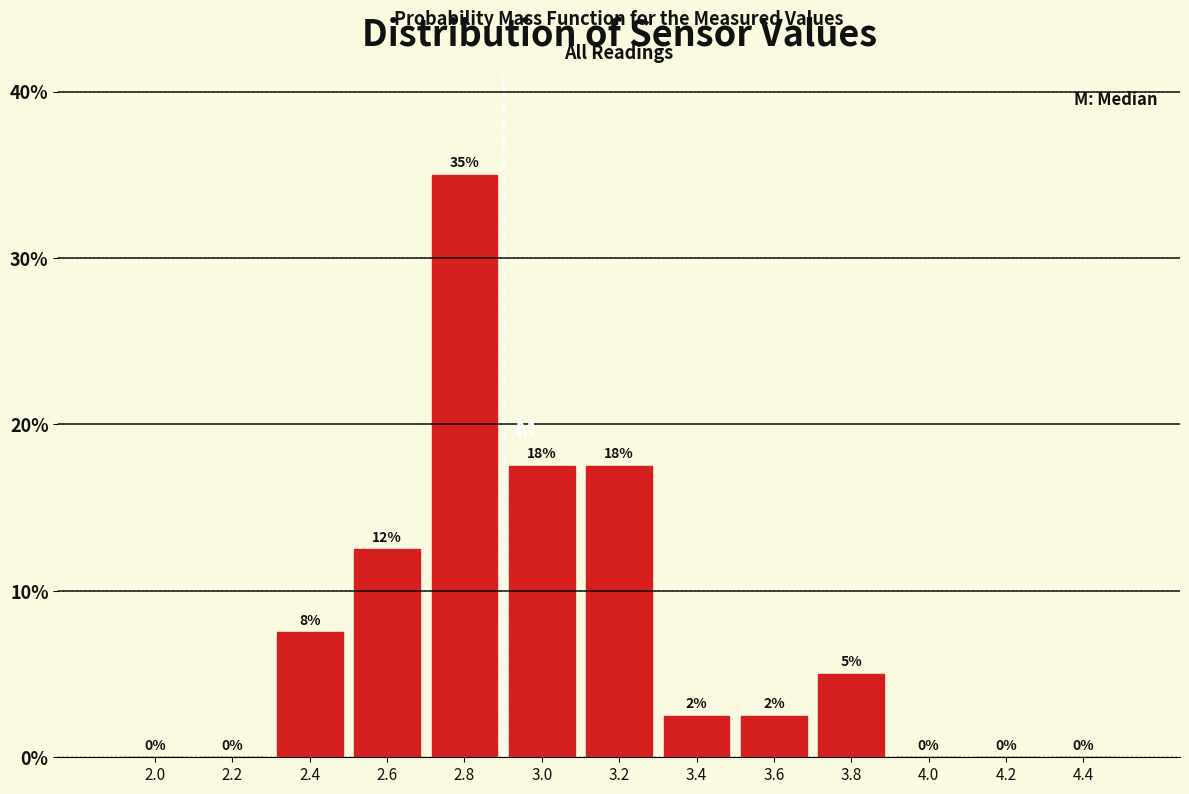

Which range on the x-axis has the tallest bar?

2.7 to 2.9